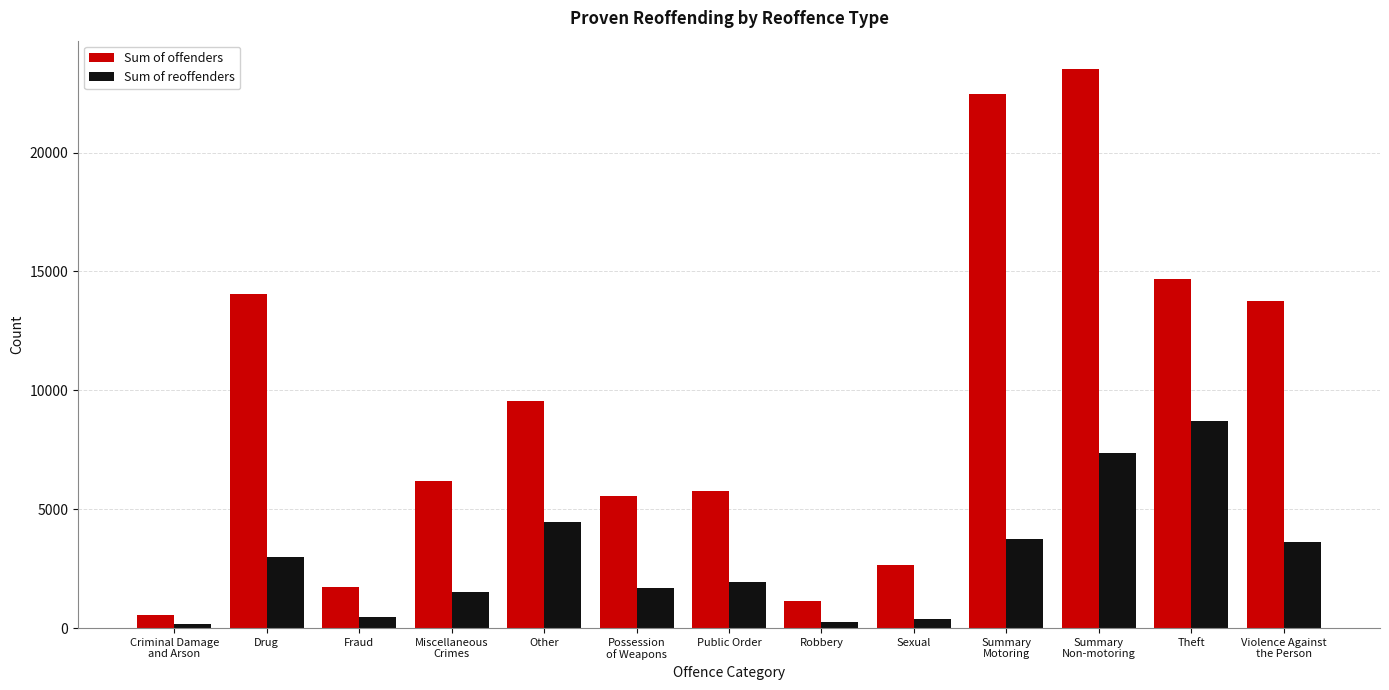

What is the difference between the maximum and second lowest values in the Sum of reoffenders series?

8444